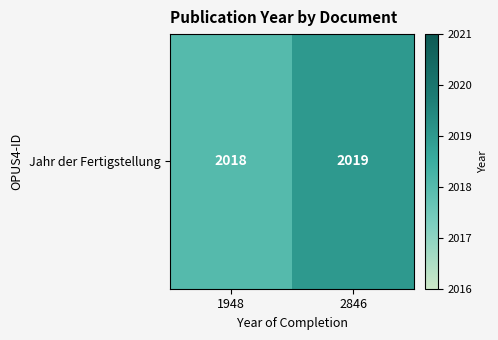

Reading left to right, transcribe all the data shown in this chart.

1948=2018	2846=2019